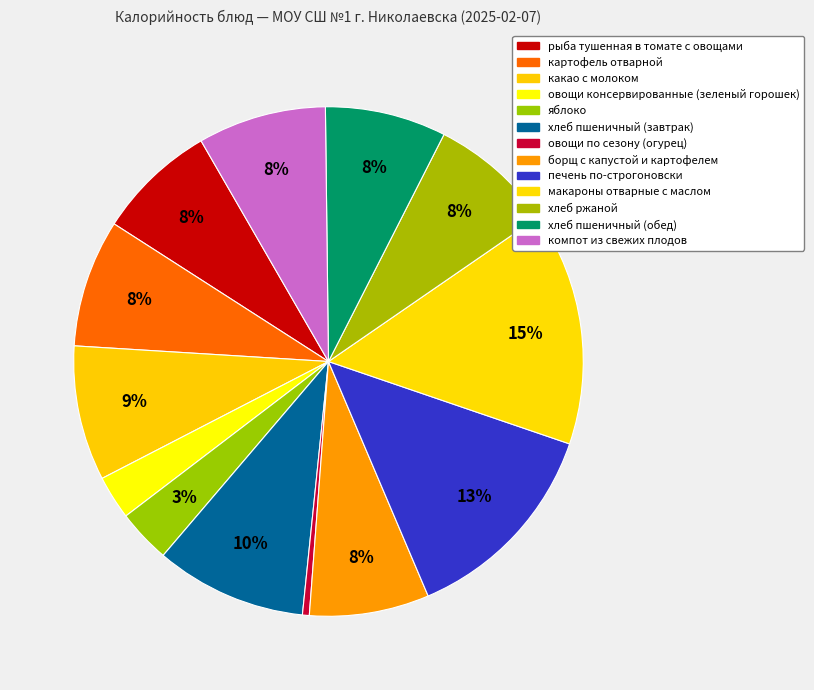

Count the number of slices in the pie.

13